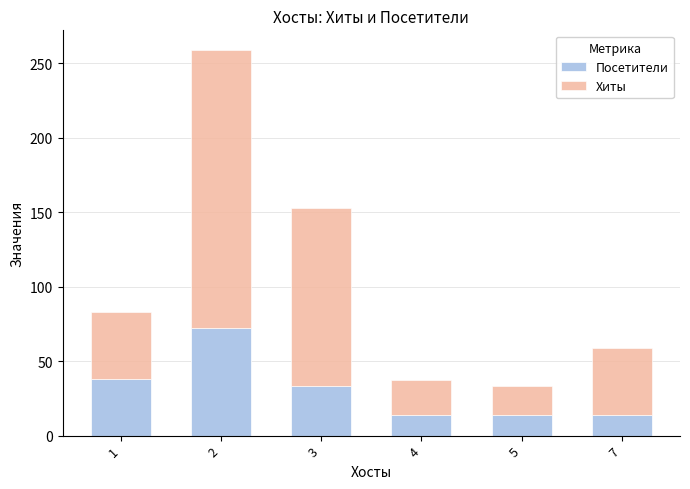

What is the sum of the Посетители values at 4 and 5?

28